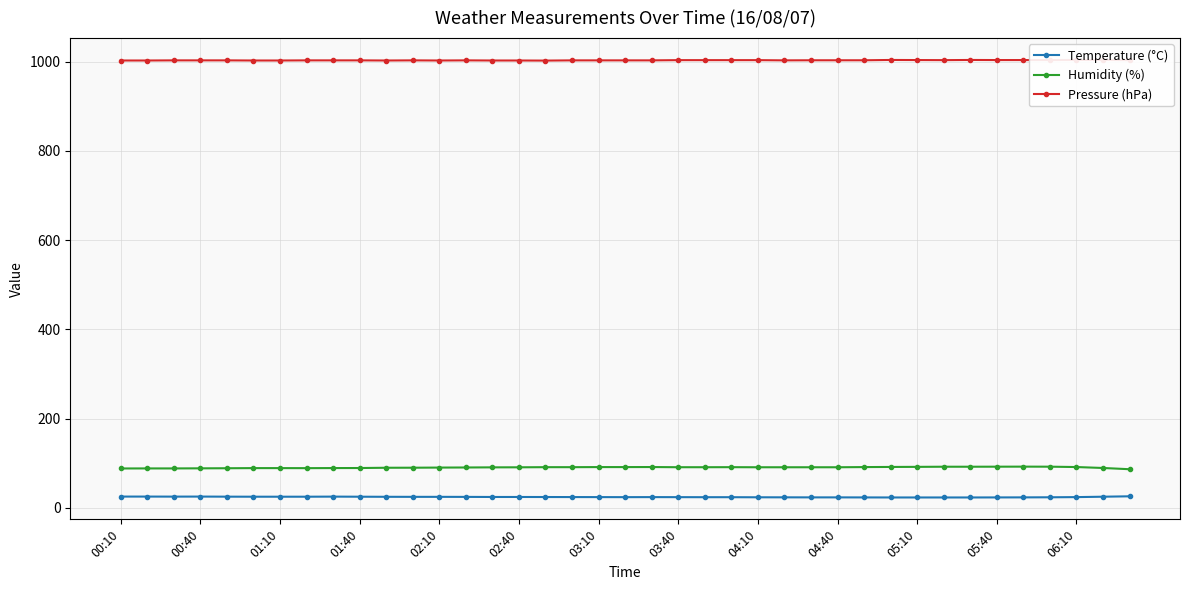

What is the maximum value for Temperature (°C)?

25.8